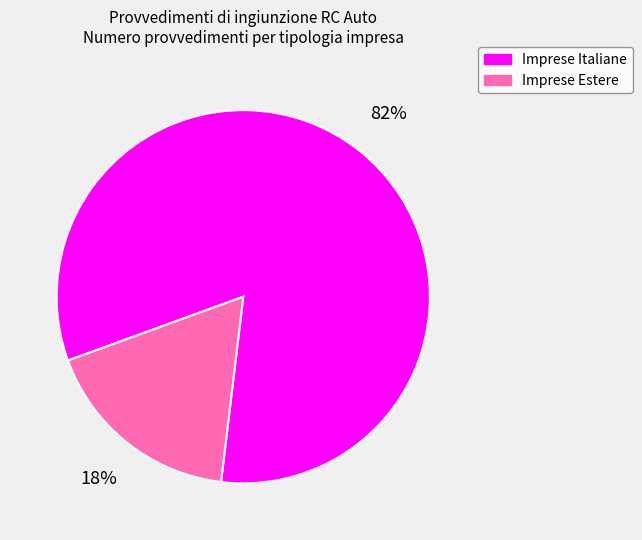

How many slices are in this pie chart?

2